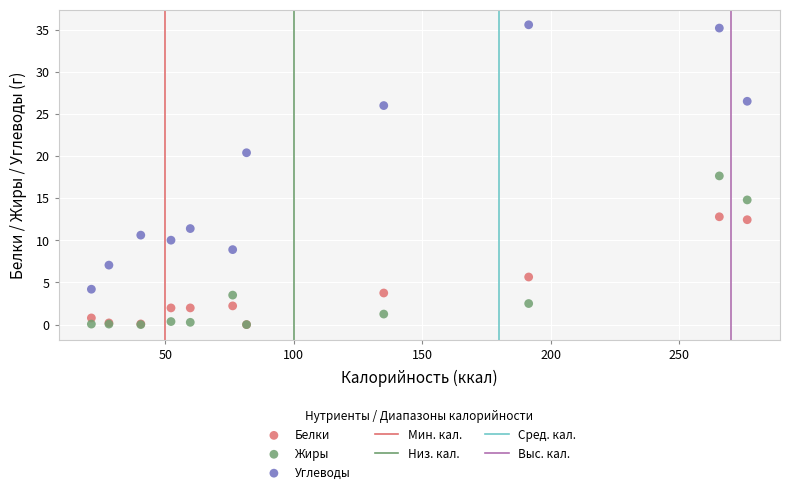

Which series has the largest Y range (max minus min)?

Углеводы